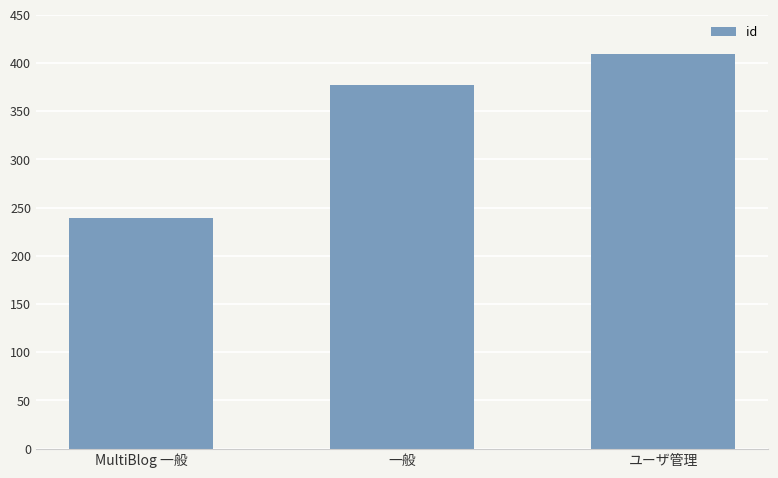

The value at MultiBlog 一般 is 239. True or false?

True